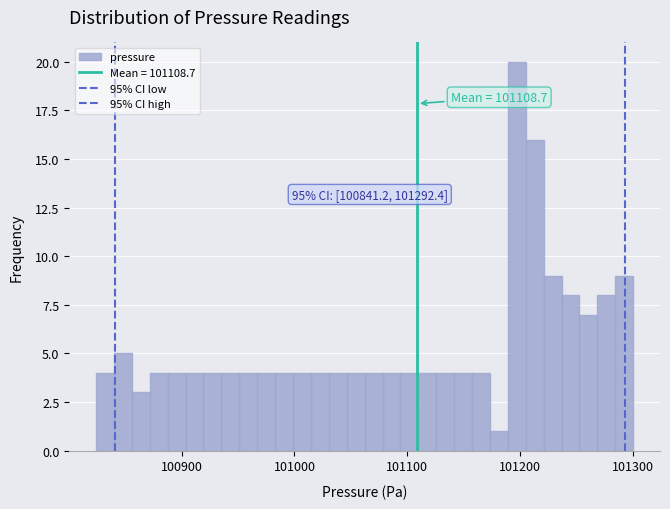

Around what value on the x-axis is the tallest bar? Give the approximate position of its centre, as read against the axis.

101200